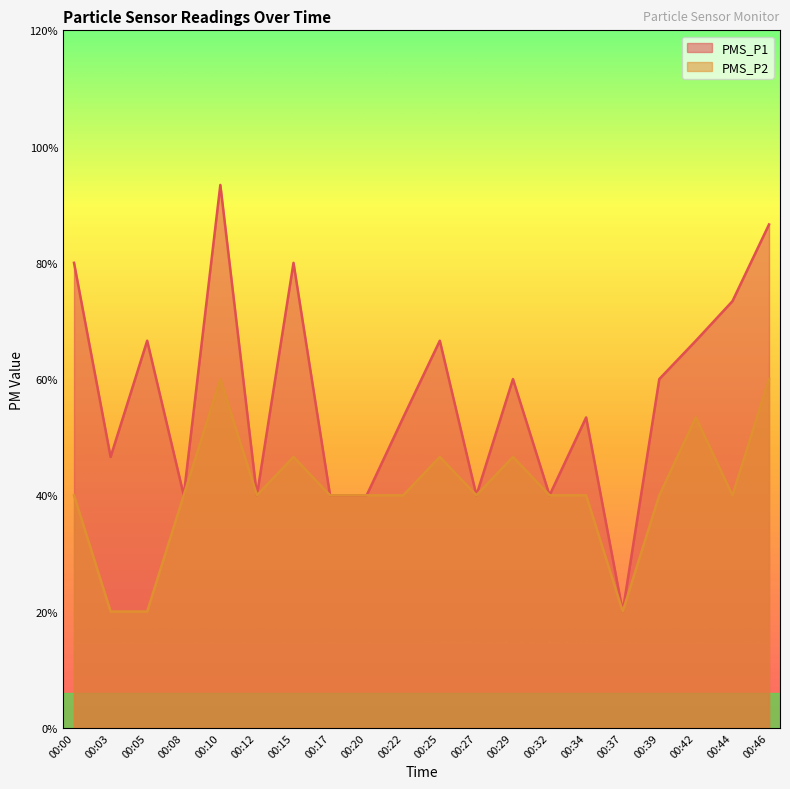

True or false: PMS_P2 has more than 1 points higher than both neighbors.

True